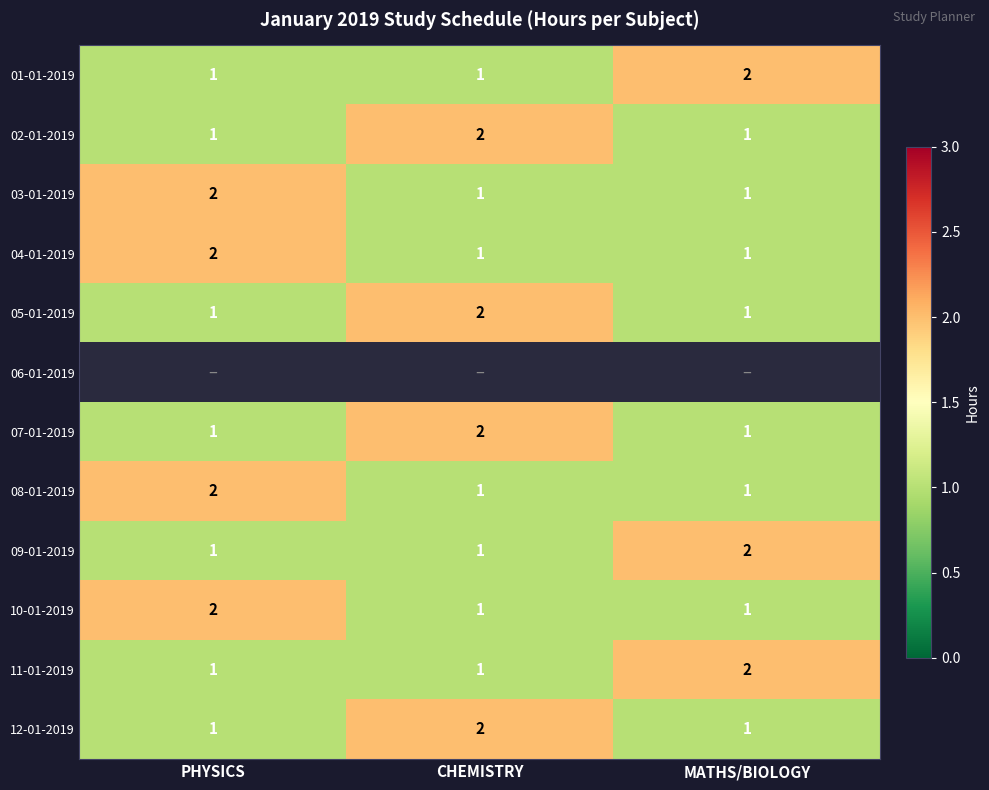

Count the number of categories in the chart.

3